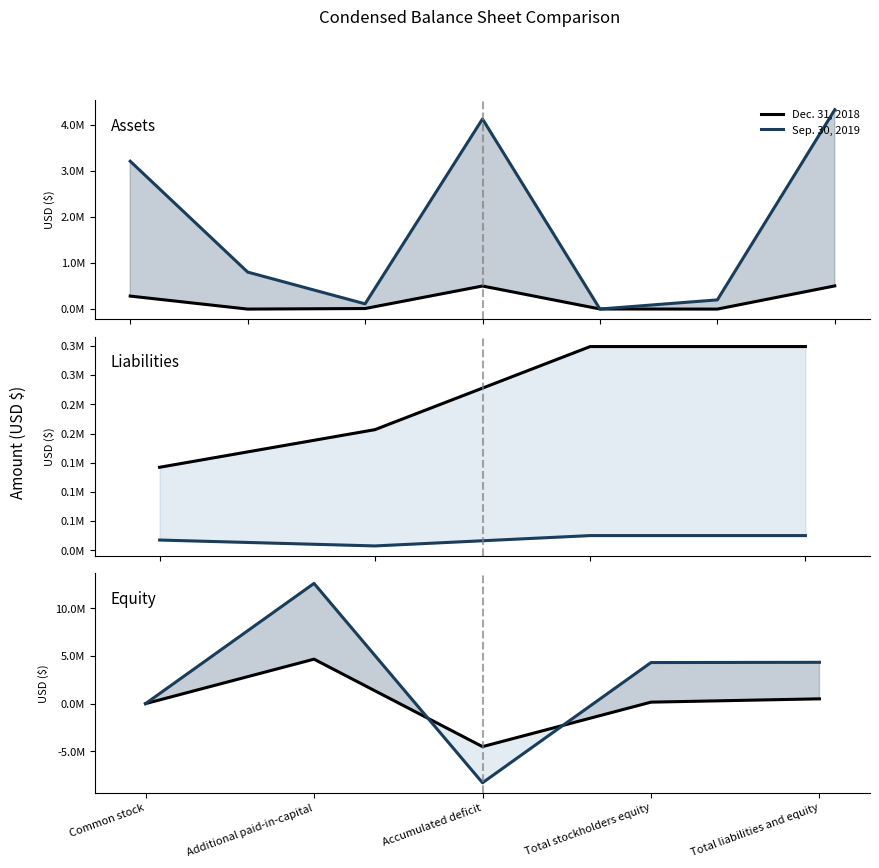

Which series has the widest spread of values?

Sep. 30, 2019